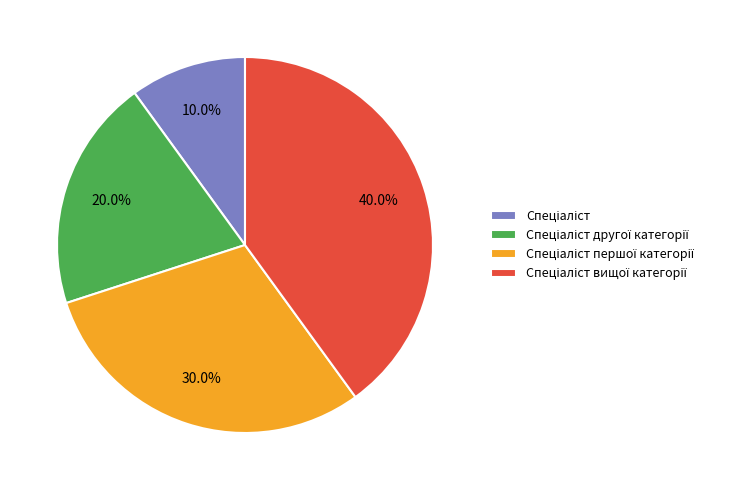

Does any single category account for the majority?

No